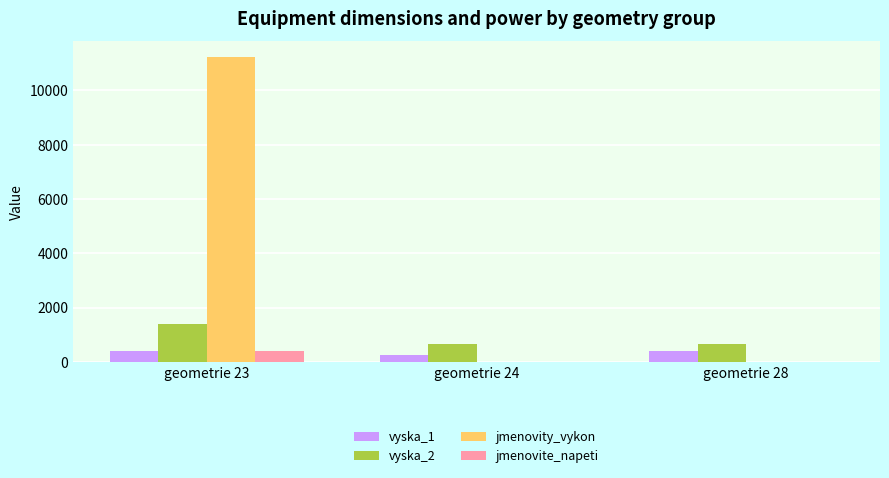

Reading left to right, list all the values displayed in this chart.

vyska_1: 400	250	400
vyska_2: 1400	650	650
jmenovity_vykon: 11250	0	0
jmenovite_napeti: 400	0	0